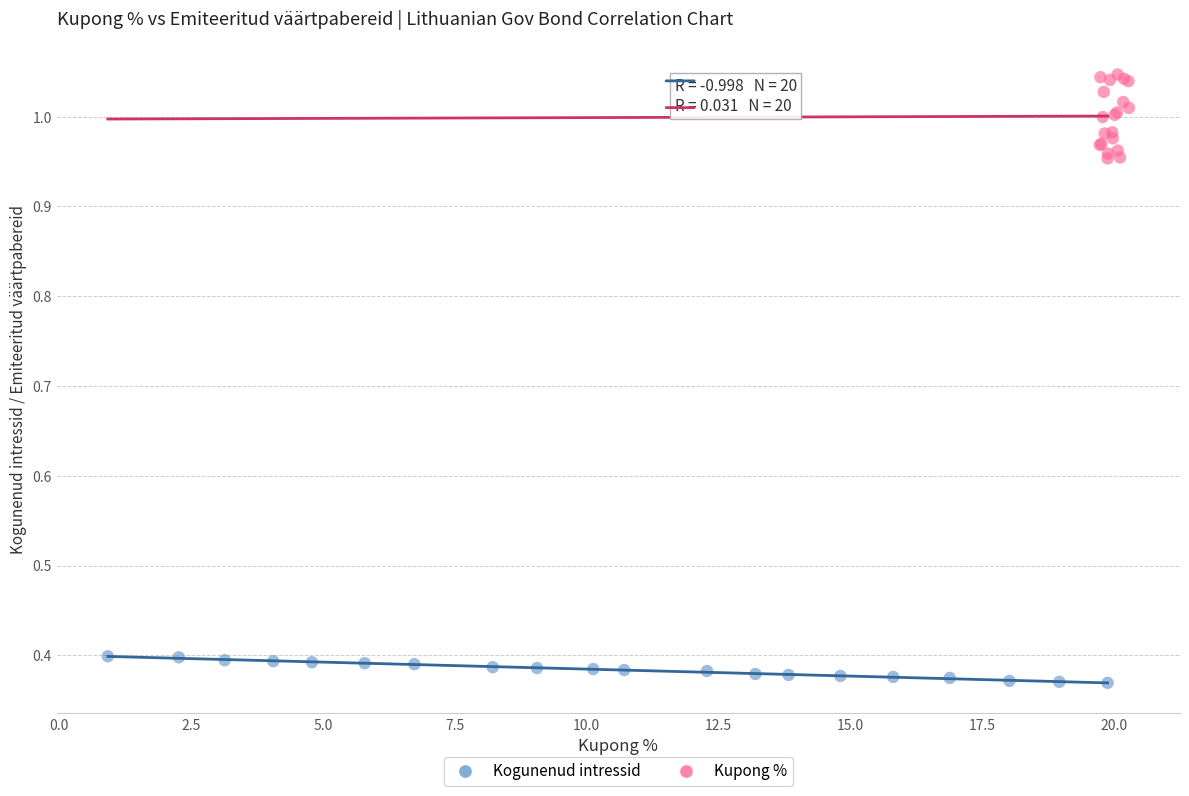

Which series contains the lowest Y value?

Kogunenud intressid